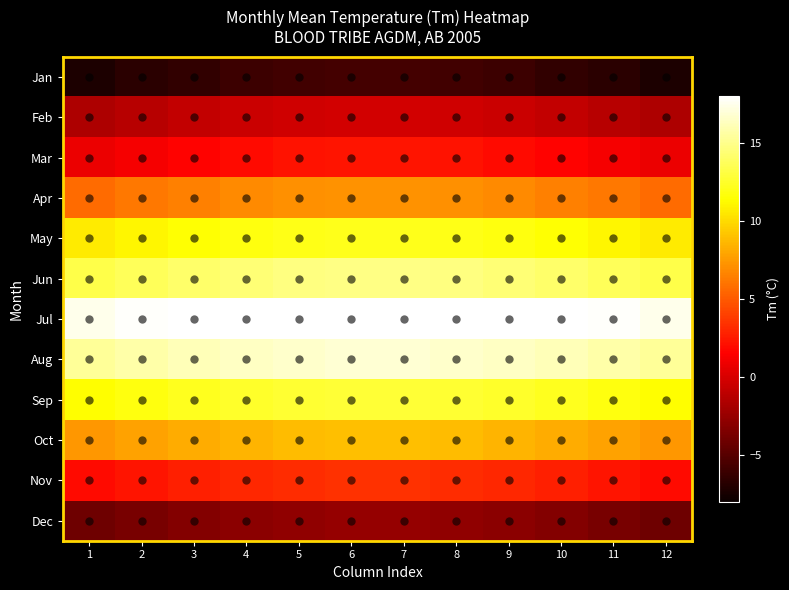

How many categories are shown in the chart?

12